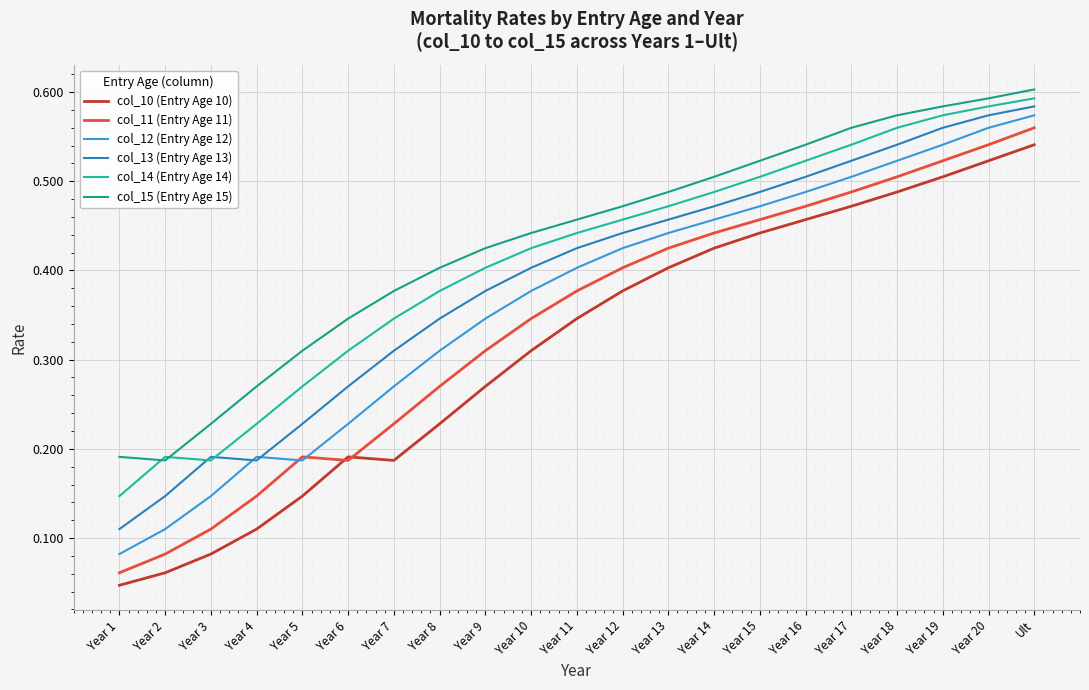

Between Year 6 and Year 14, which is larger?

Year 14